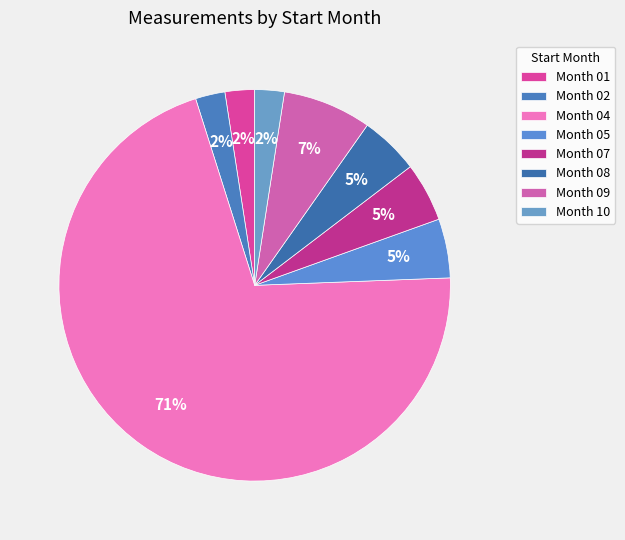

Count the number of slices in the pie.

8